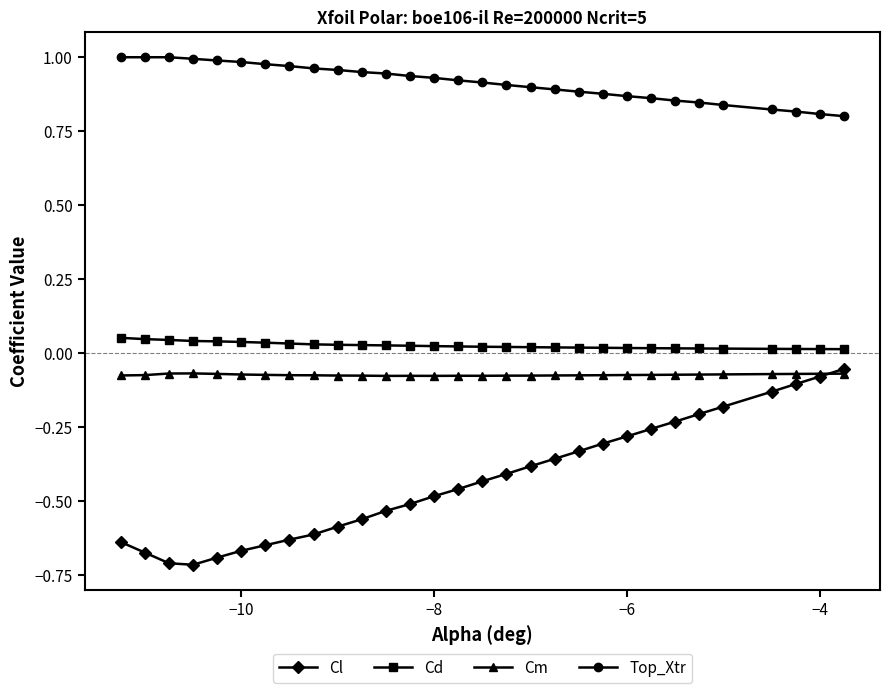

At how many categories does at least one series exceed 0?

30